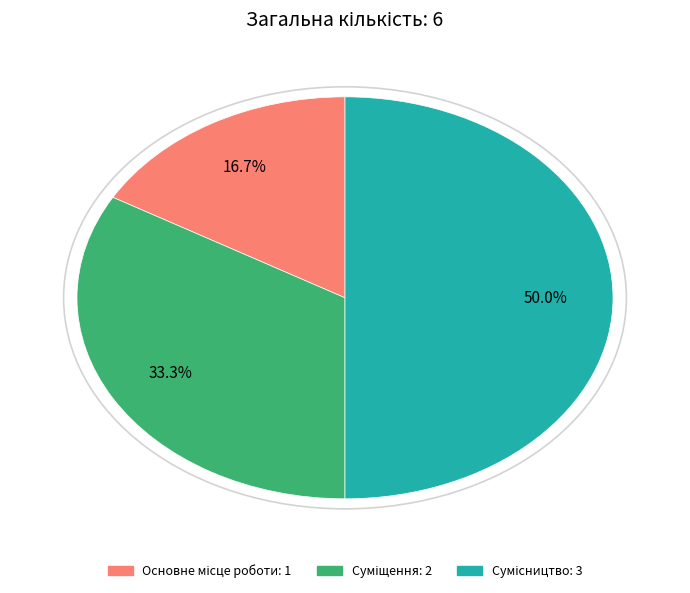

What percentage is the Сумісництво slice, to the nearest percent?

50%